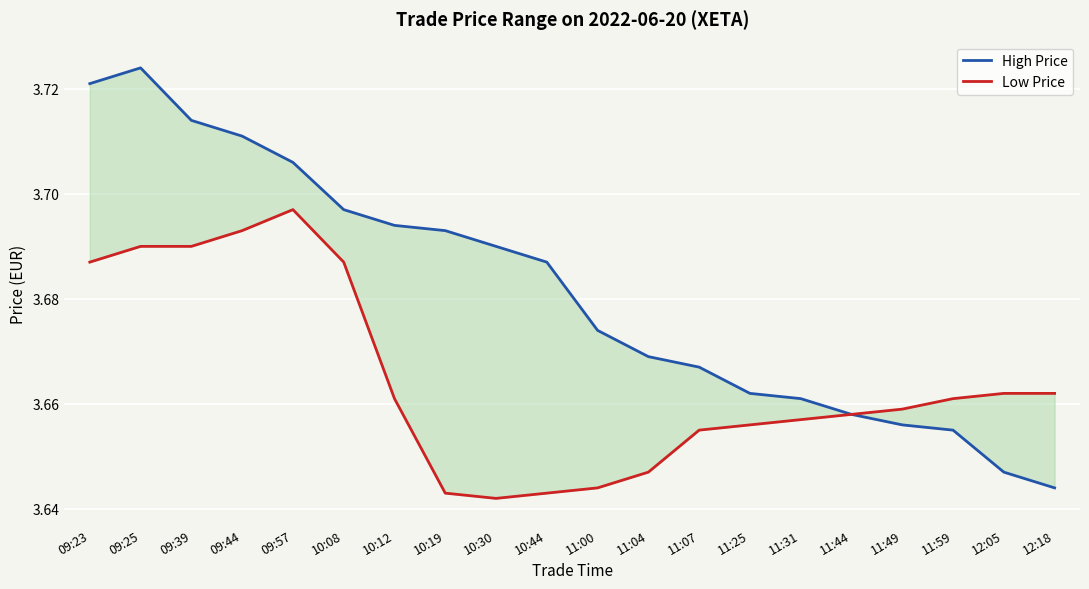

What is the sum of the High Price values at 11:31 and 10:12?

7.4